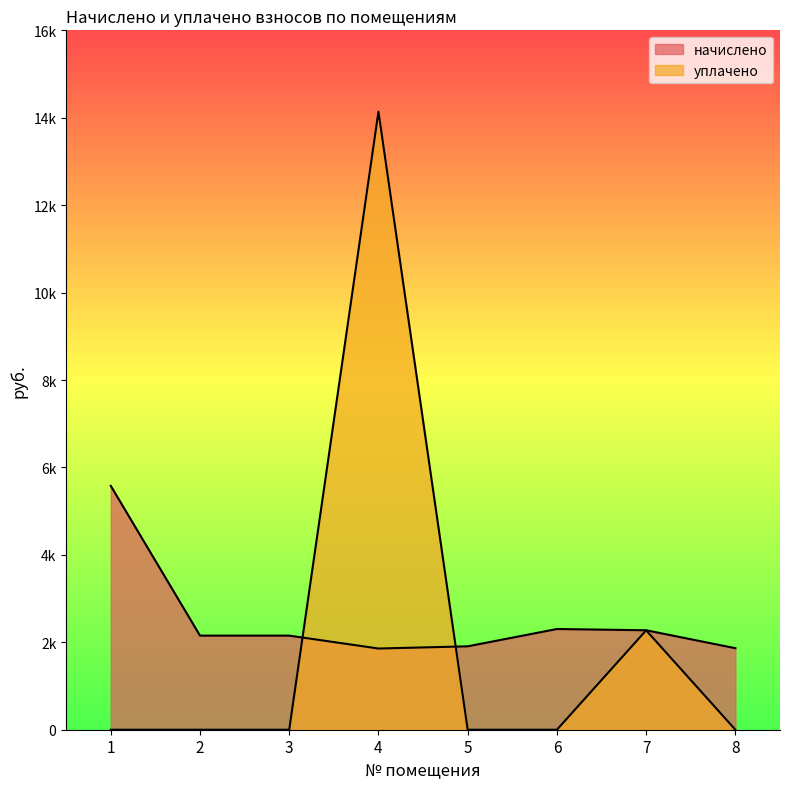

Which series ends up on top after the final intersection of начислено and уплачено?

начислено